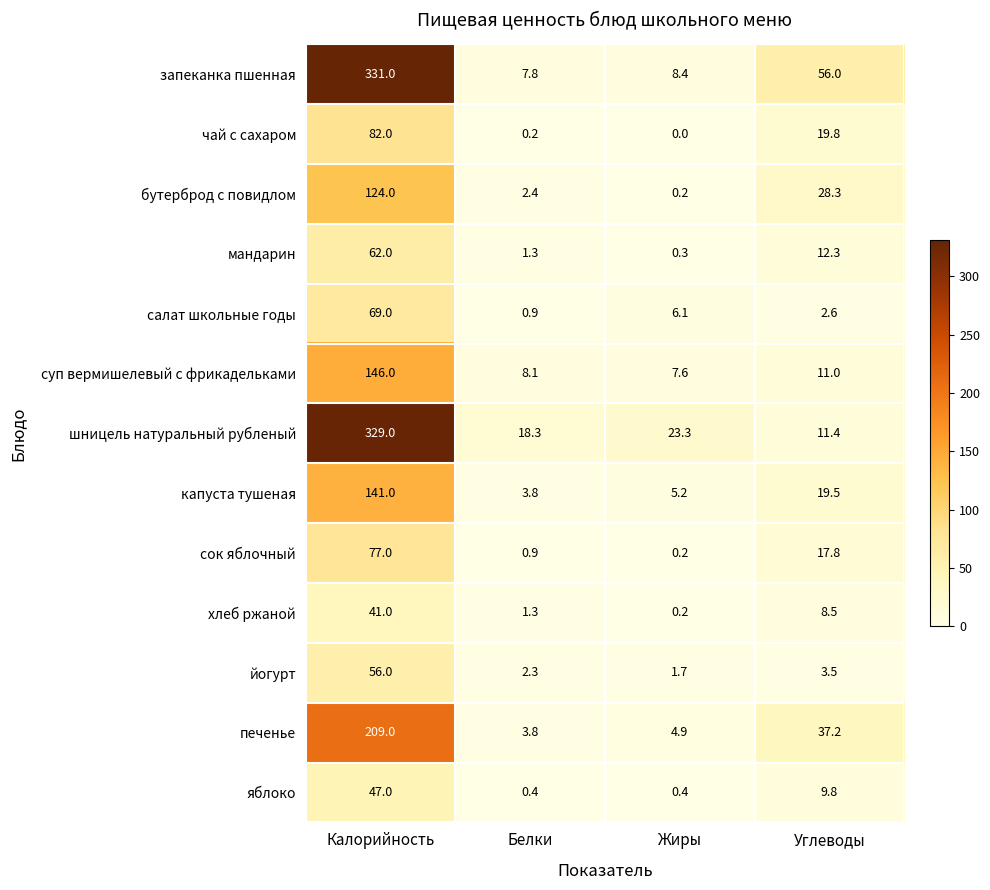

What is the difference between the maximum and minimum values in the капуста тушеная series?

137.2